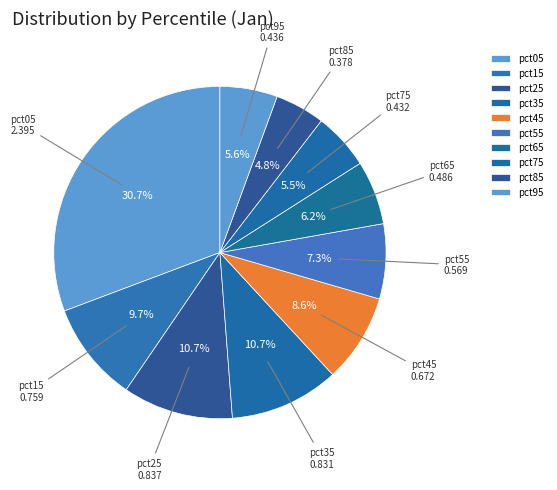

Which slice is the smallest?

pct85